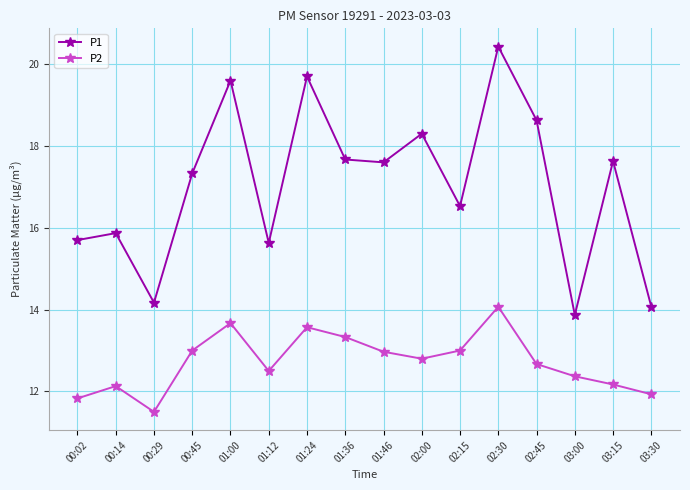

Read the P2 value at 02:00.

12.8